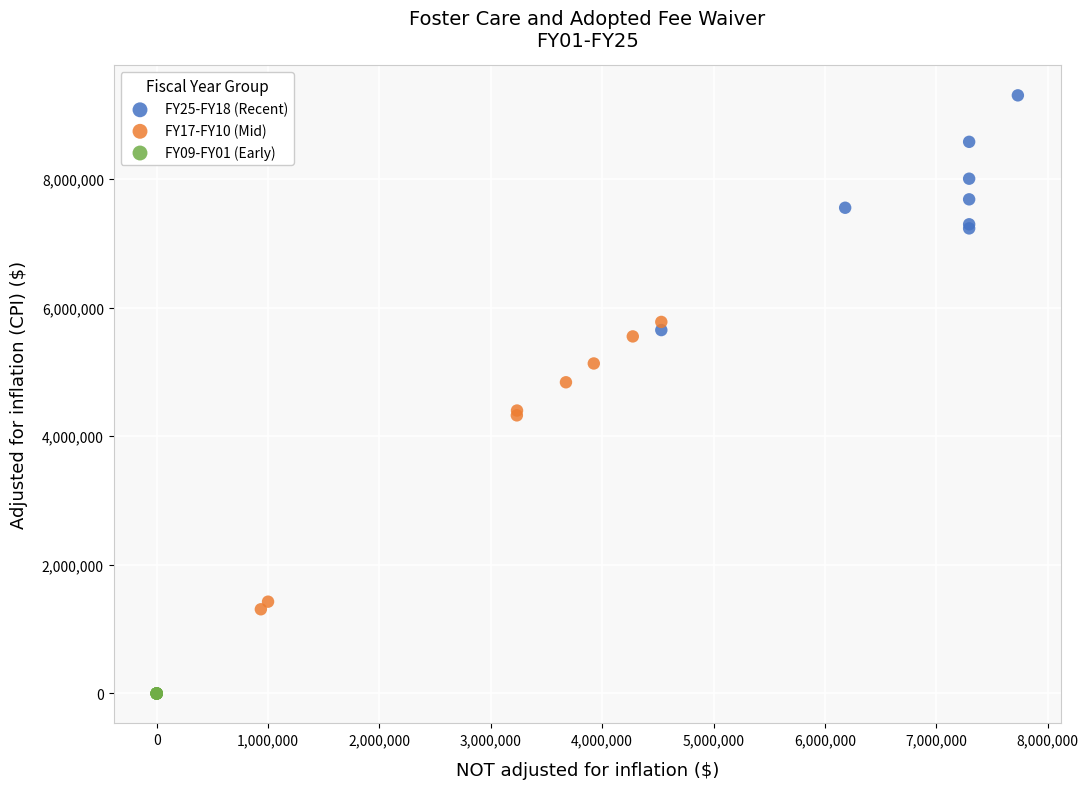

Which series contains the lowest Y value?

FY09-FY01 (Early)